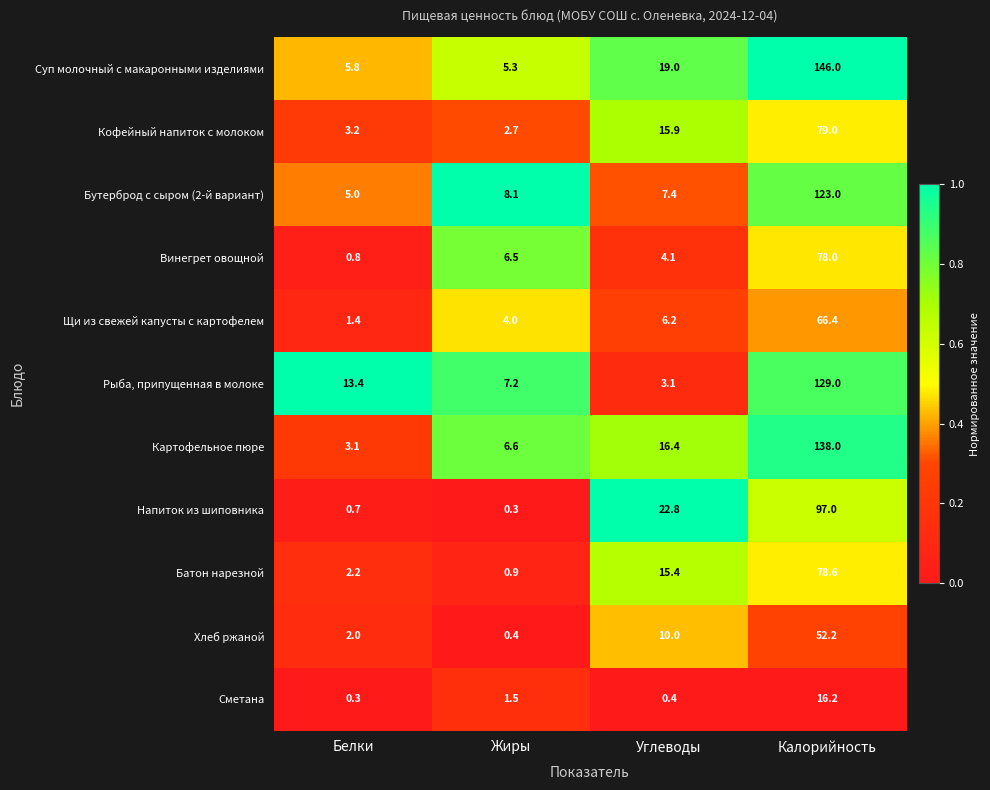

Between Белки and Жиры, which series saw the biggest shift?

Рыба, припущенная в молоке